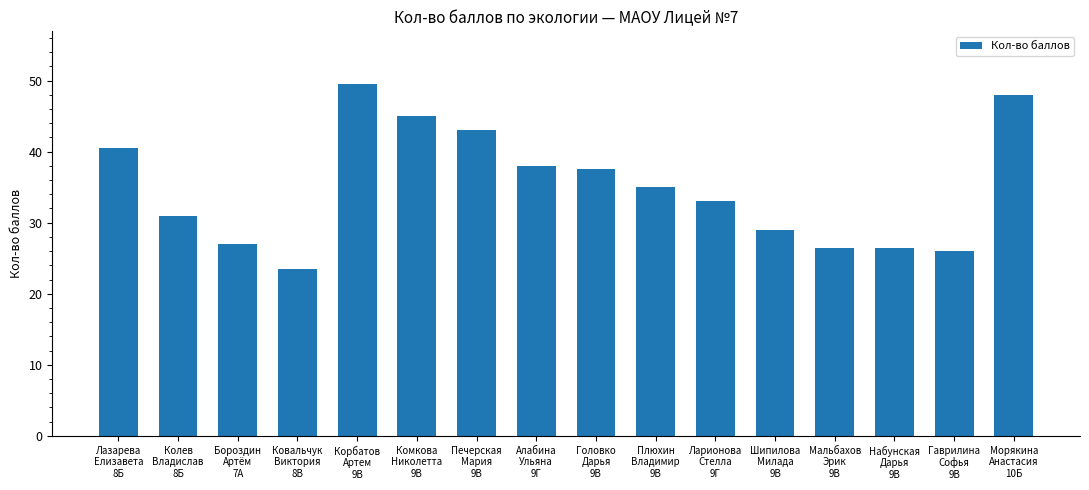

True or false: the data shows 12.9 at Гаврилина
Софья
9В.

False